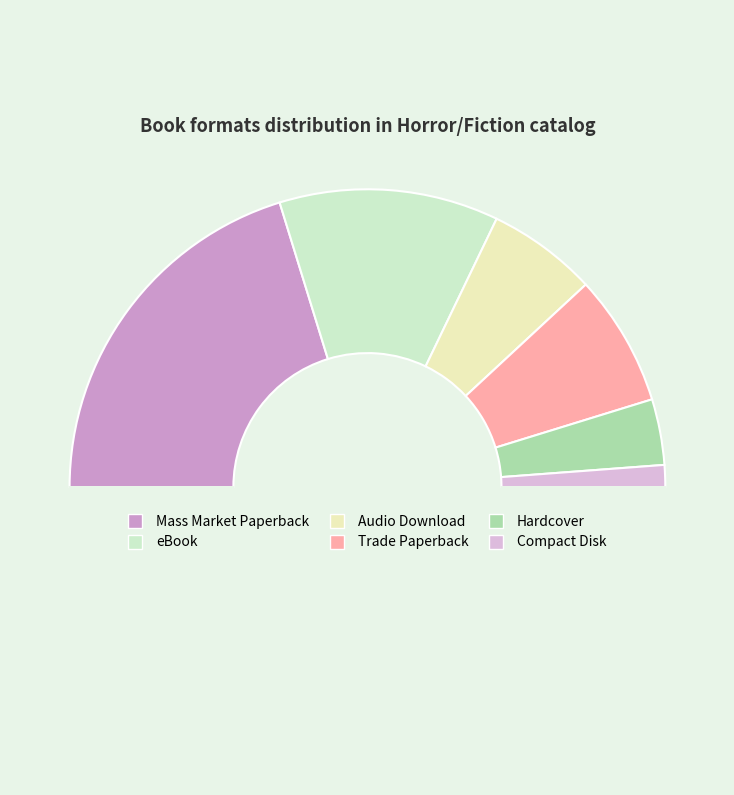

To the nearest percent, what is the average slice percentage?

17%